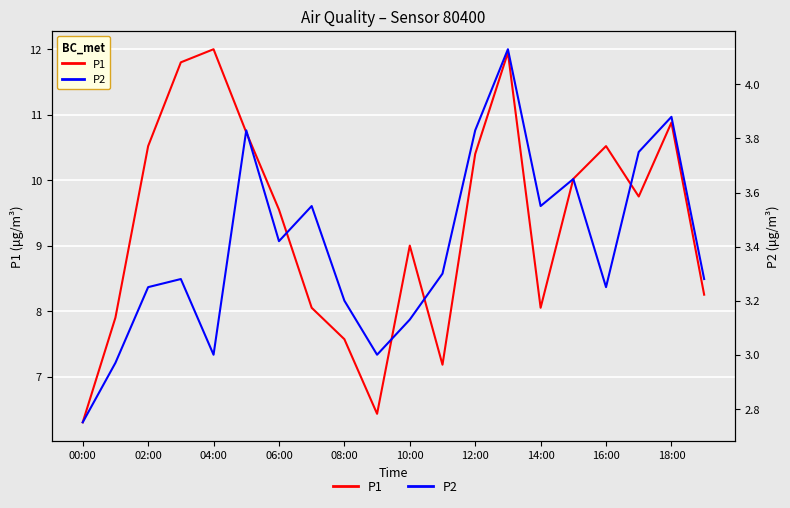

What is the difference between the maximum and minimum values in the P2 series?

1.4